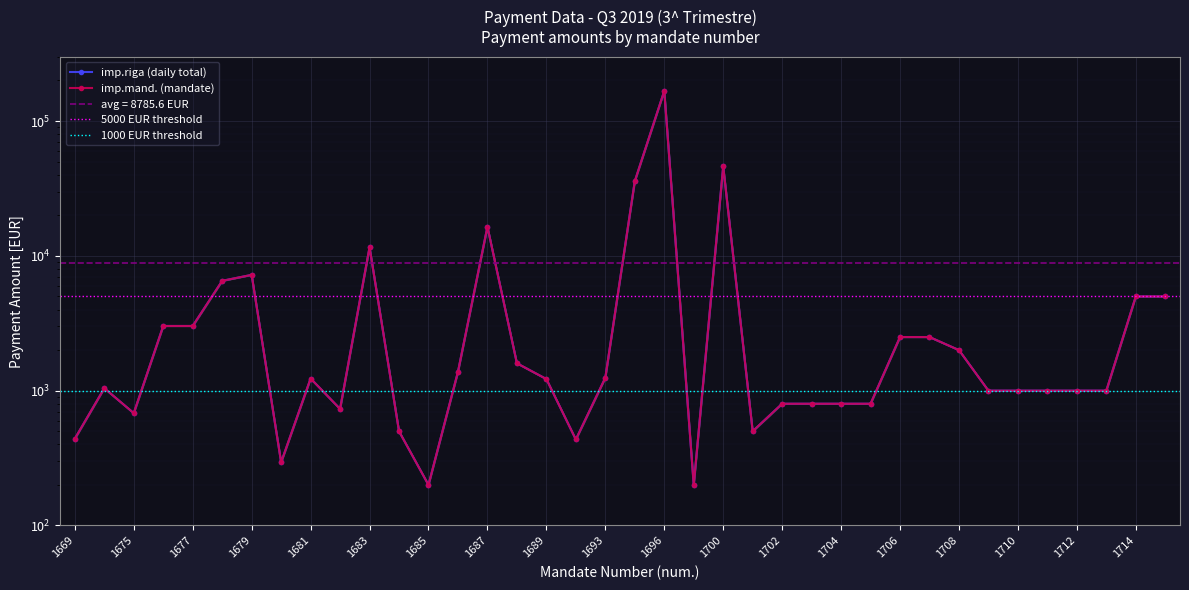

Reading left to right, list all the values displayed in this chart.

imp.riga (daily total): 1669=440.1	1670=1043.1	1675=681.4	1676=3019.2	1677=3019.2	1678=6528.2	1679=7226.5	1680=294.0	1681=1230.6	1682=732.6	1683=11578.9	1684=500.0	1685=200.0	1686=1379.4	1687=16435.6	1688=1597.2	1689=1220.0	1692=434.4	1693=1246.5	1695=35759.1	1696=167230.7	1697=200.0	1700=46155.2	1701=500.0	1702=800.0	1703=800.0	1704=800.0	1705=800.0	1706=2500.0	1707=2500.0	1708=2000.0	1709=1000.0	1710=1000.0	1711=1000.0	1712=1000.0	1713=1000.0	1714=5000.0	1715=5000.0
imp.mand. (mandate): 1669=440.1	1670=1043.1	1675=681.4	1676=3019.2	1677=3019.2	1678=6528.2	1679=7226.5	1680=294.0	1681=1230.6	1682=732.6	1683=11578.9	1684=500.0	1685=200.0	1686=1379.4	1687=16435.6	1688=1597.2	1689=1220.0	1692=434.4	1693=1246.5	1695=35759.1	1696=167230.7	1697=200.0	1700=46155.2	1701=500.0	1702=800.0	1703=800.0	1704=800.0	1705=800.0	1706=2500.0	1707=2500.0	1708=2000.0	1709=1000.0	1710=1000.0	1711=1000.0	1712=1000.0	1713=1000.0	1714=5000.0	1715=5000.0